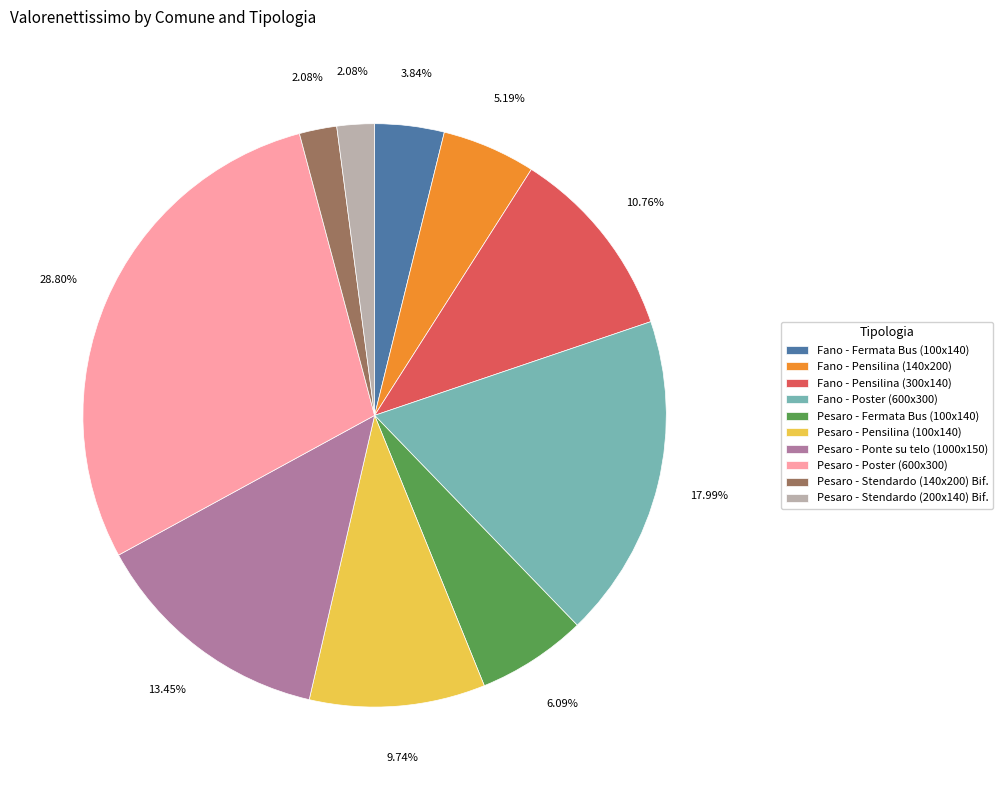

Combined, what portion of the pie is Pesaro - Stendardo (140x200) Bif. and Pesaro - Ponte su telo (1000x150)?

15.5%